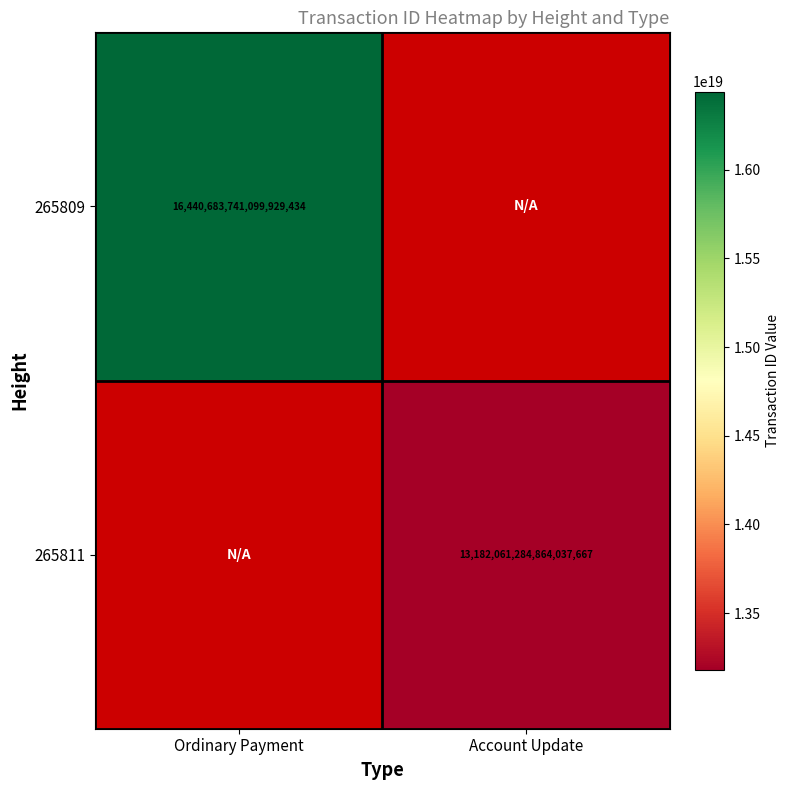

The value of 265811 at Account Update is 8842994565267638272. True or false?

False